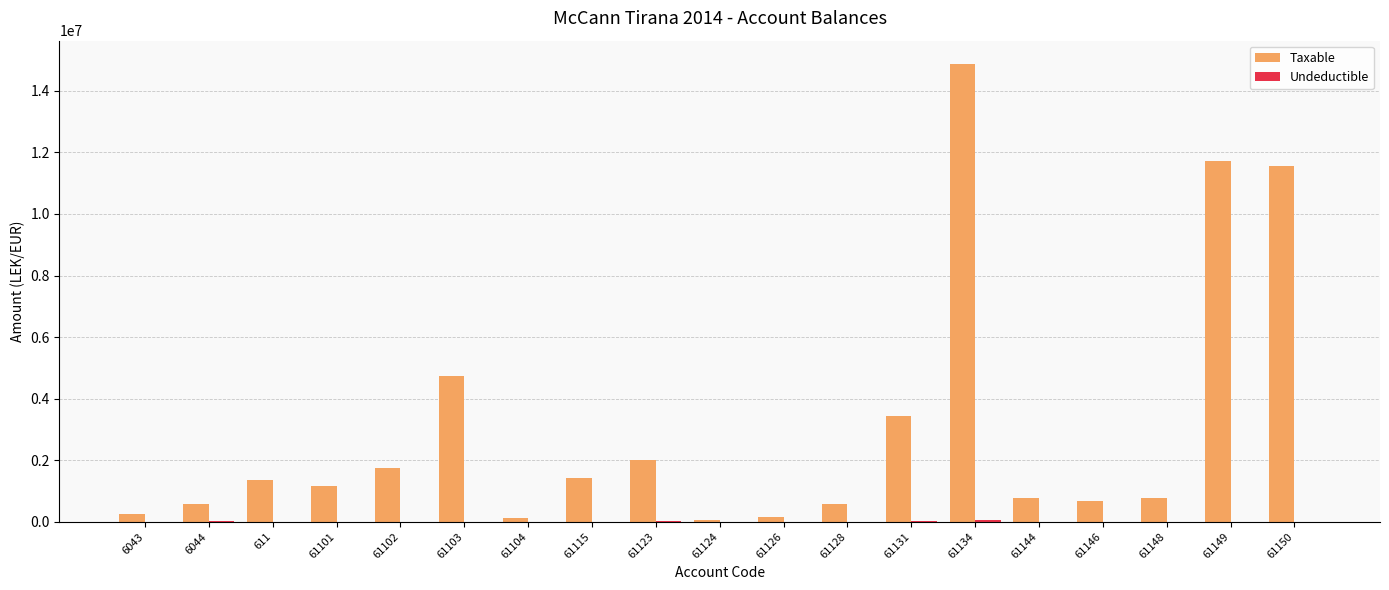

How many series are shown in this chart?

2